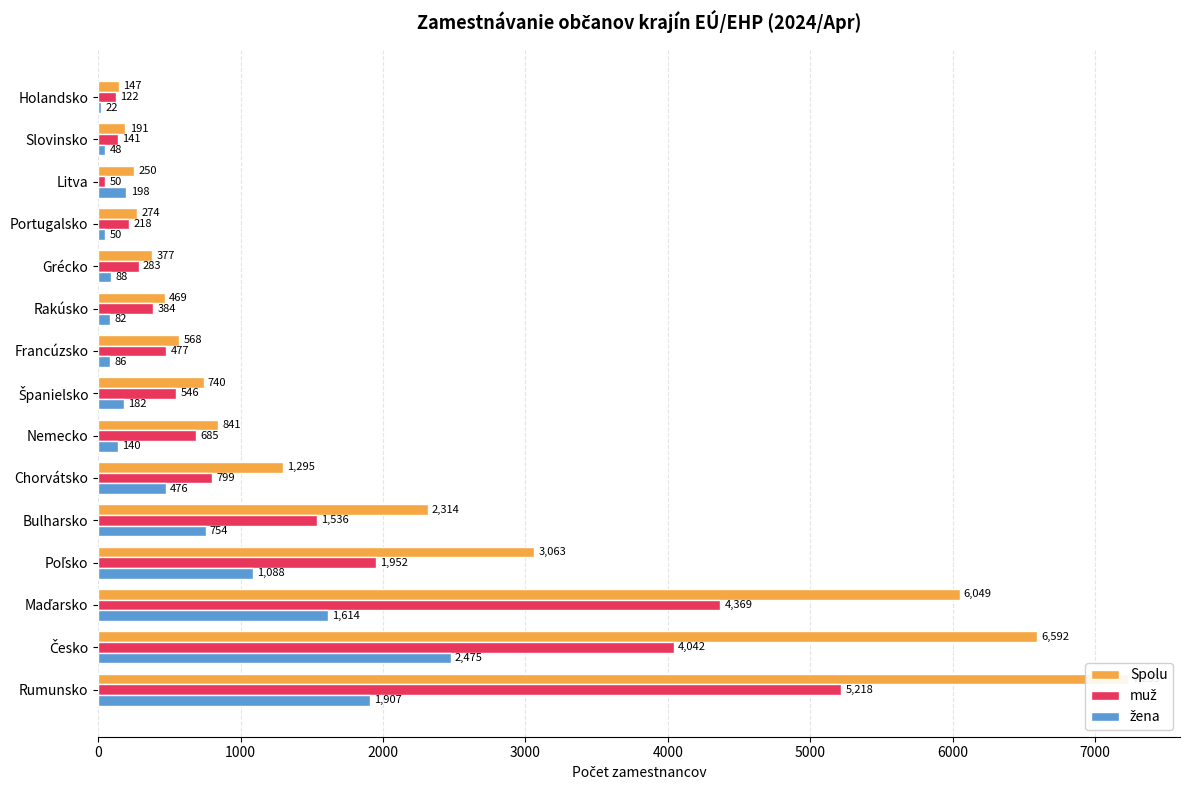

Which series has the widest spread of values?

Spolu